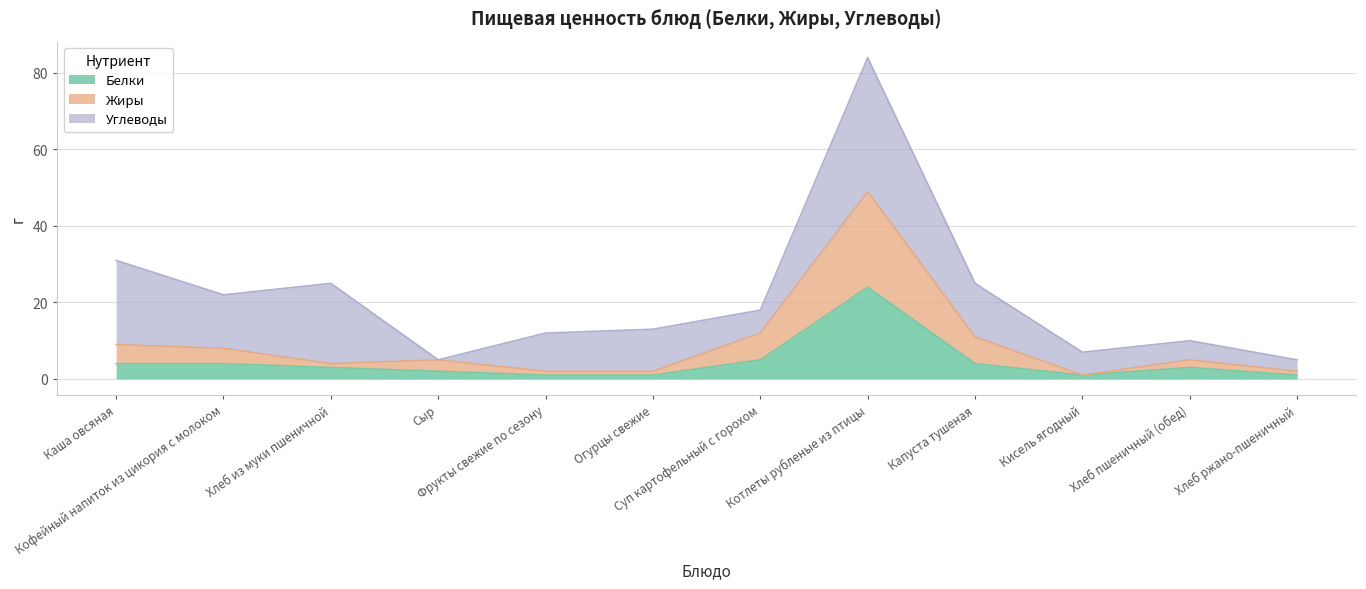

What is the highest value of the Белки series?

24